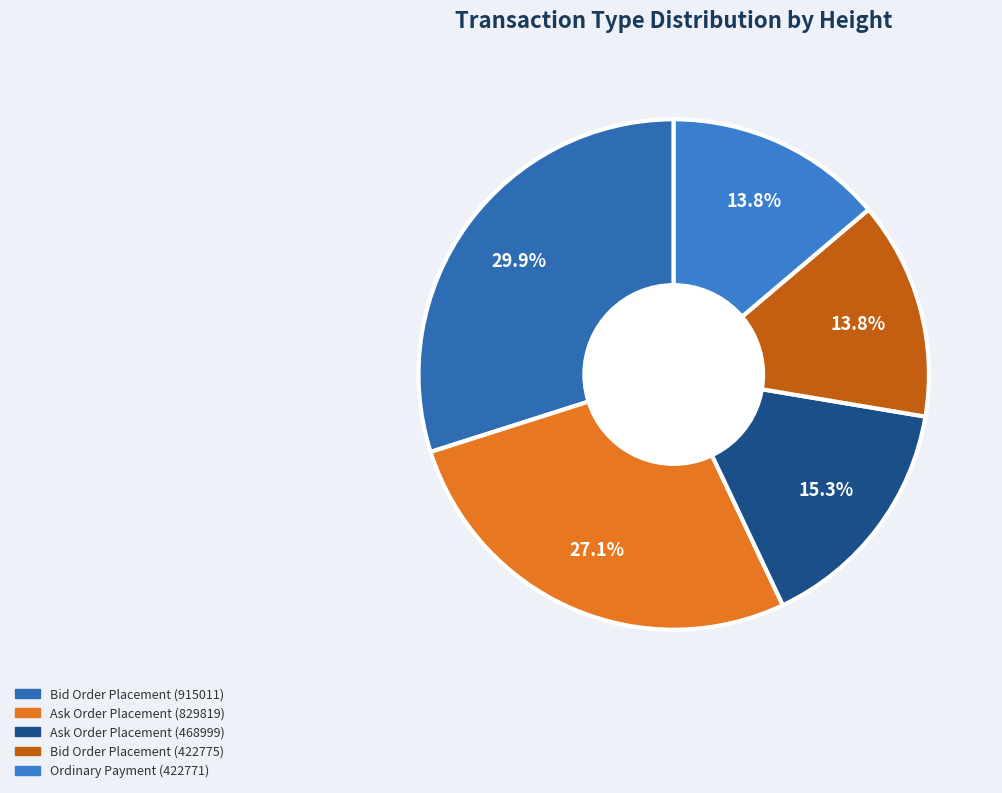

To the nearest percent, what portion does Bid Order Placement (422775) represent?

14%